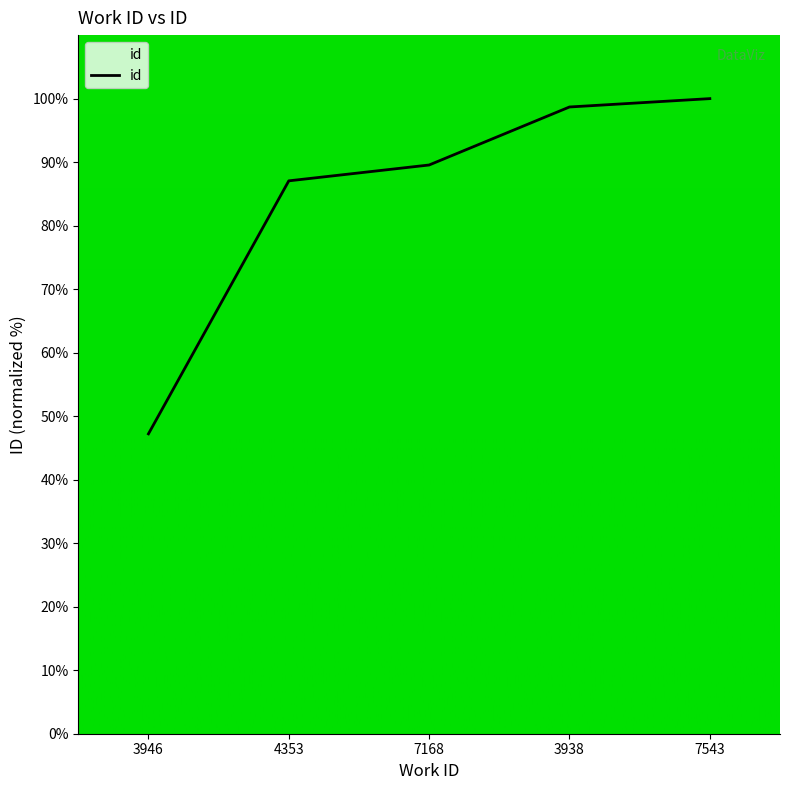

What position from the left is 7168?

3